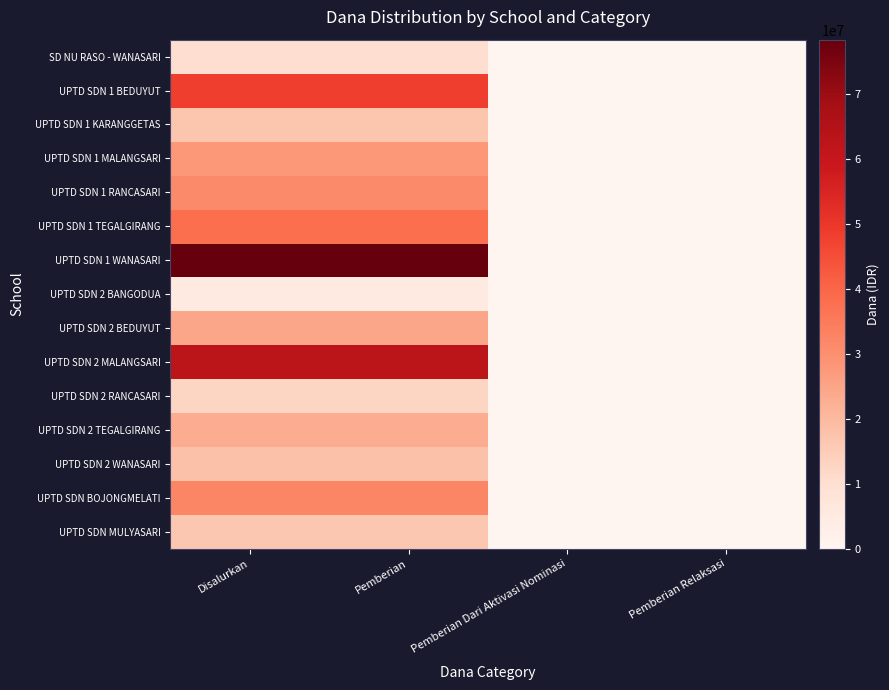

Which series has the widest spread of values?

UPTD SDN 1 WANASARI